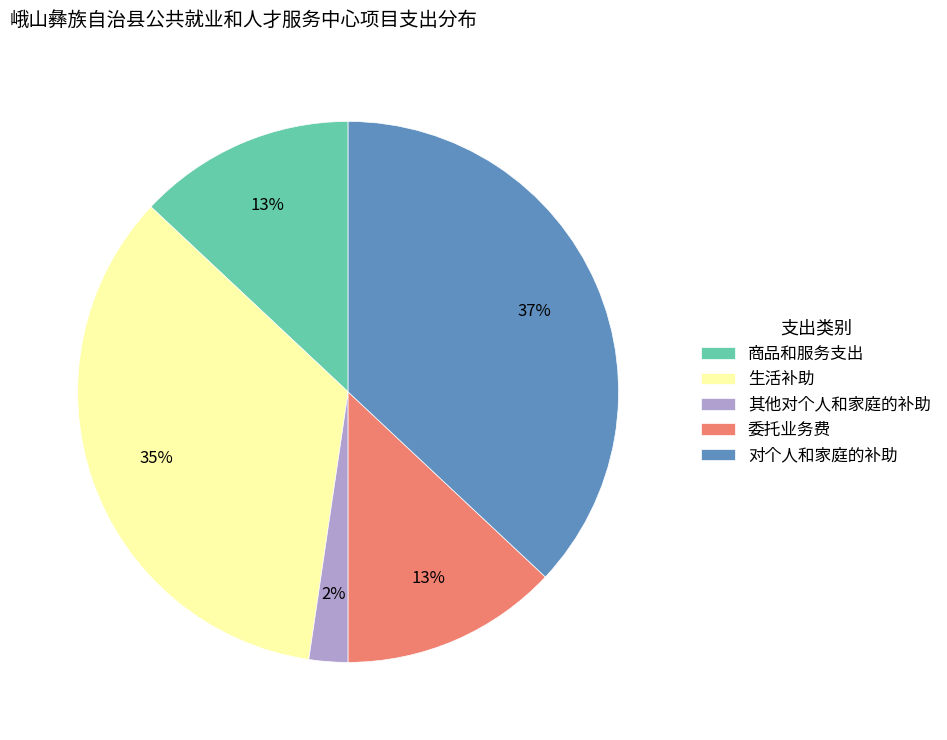

Combined, do 商品和服务支出 and 生活补助 account for over 50%?

No